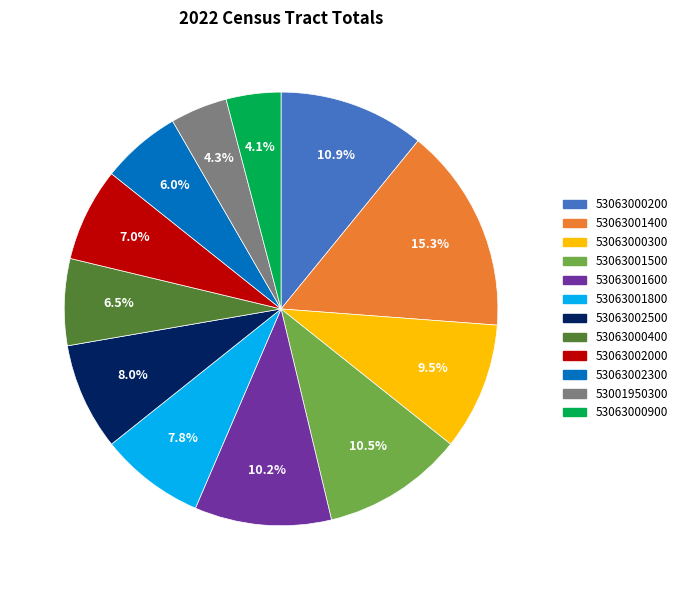

What percentage is the 53063000200 slice, to the nearest percent?

11%